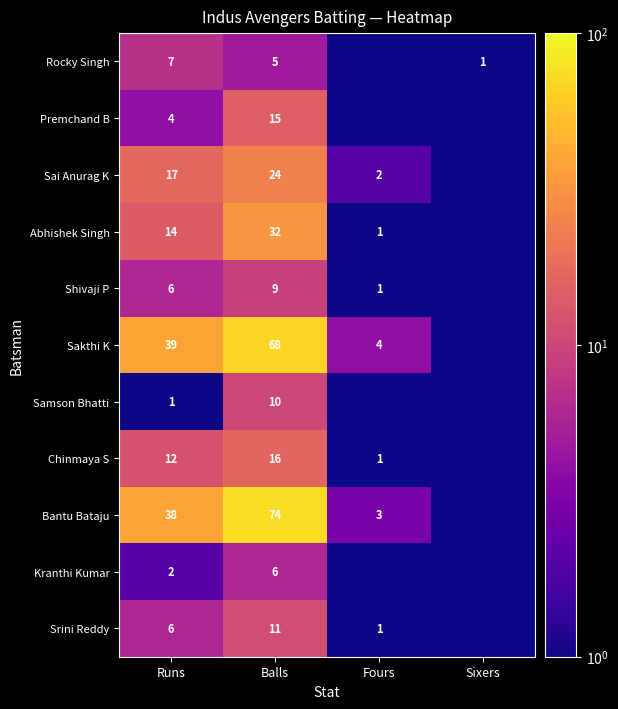

Between Runs and Balls, which series saw the biggest shift?

Bantu Bataju